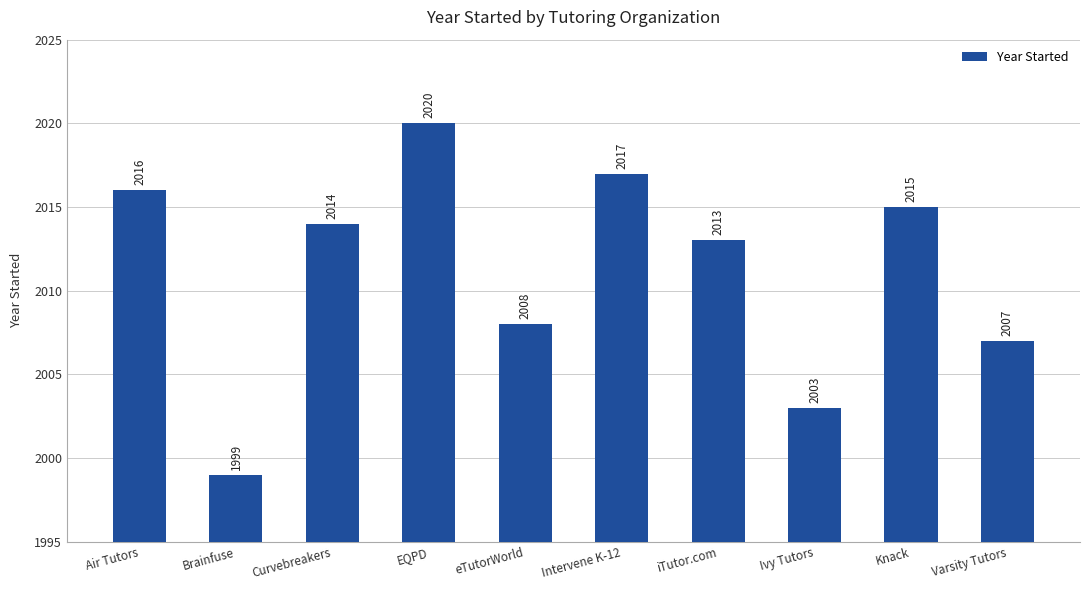

How many data points does each series have?

10